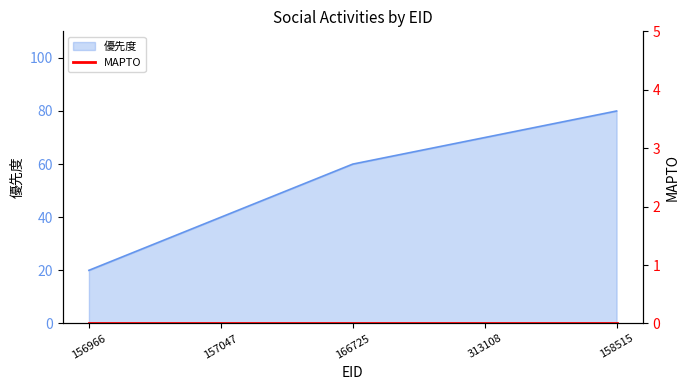

Which label corresponds to the smallest value in the chart?

156966